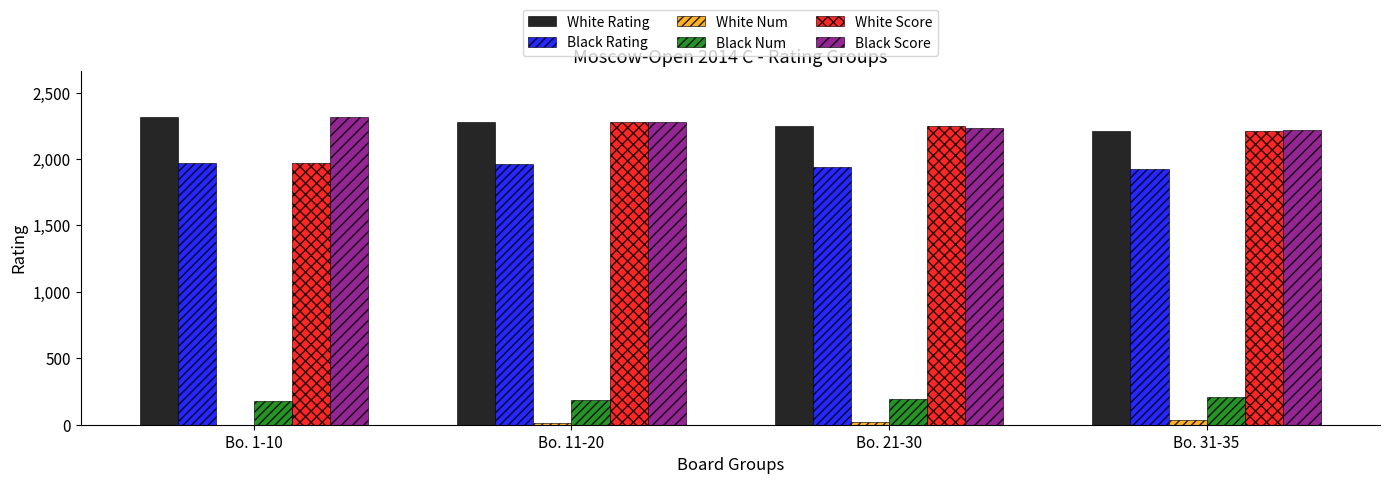

Between Bo. 1-10 and Bo. 11-20, which series saw the biggest shift?

White Score